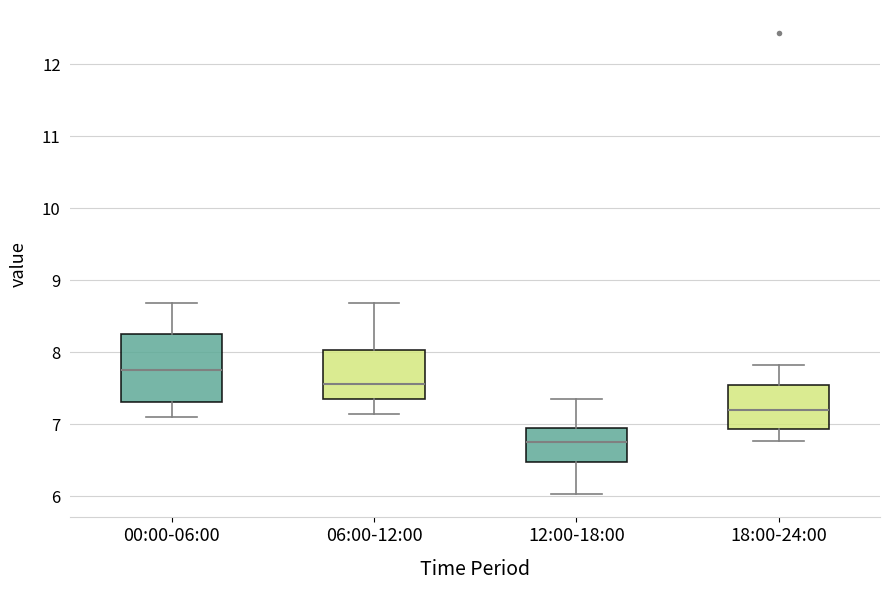

Which box has the lowest median line?

12:00-18:00